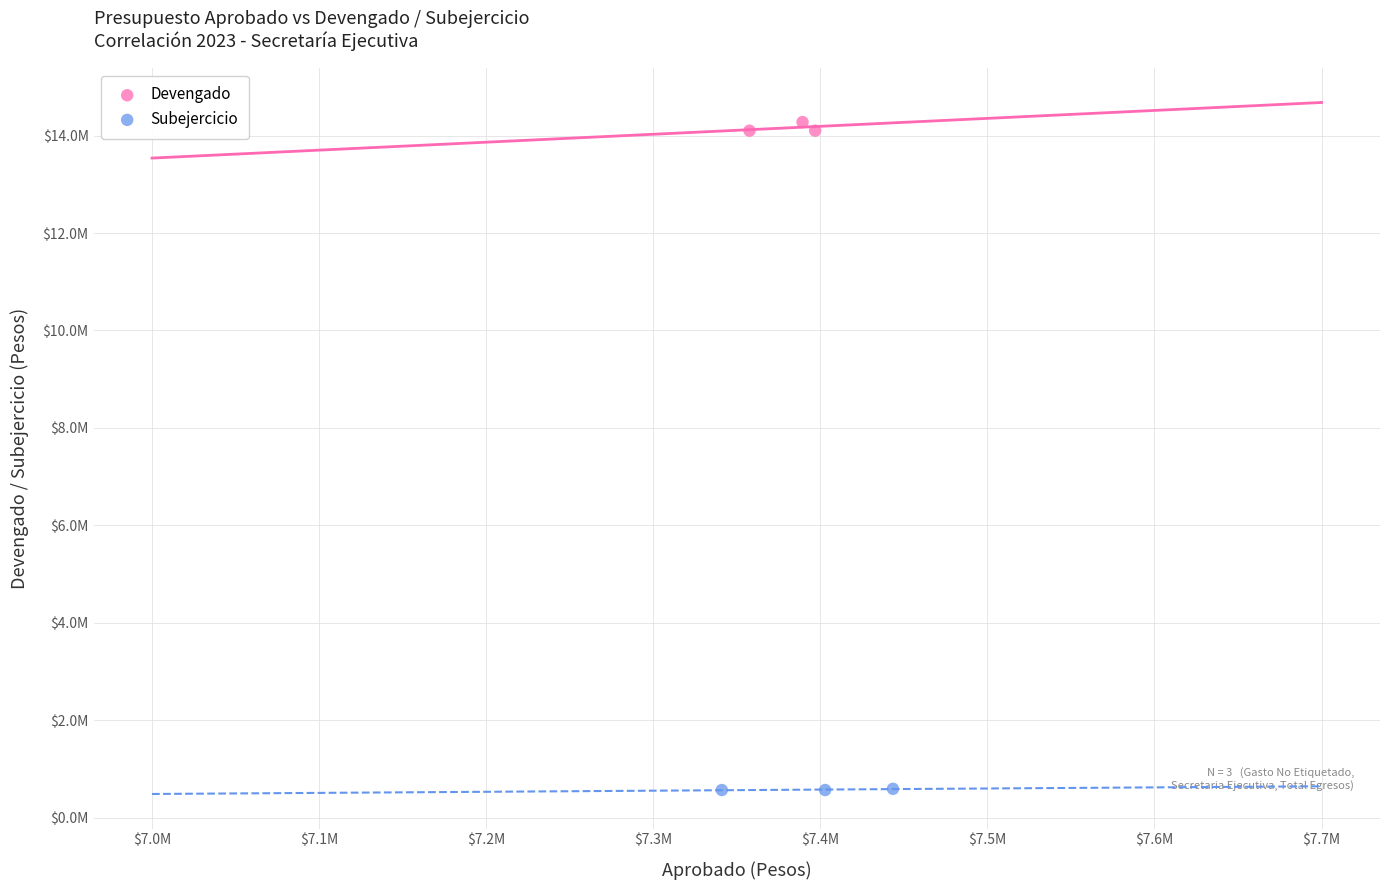

Which series reaches the minimum Y coordinate?

Subejercicio